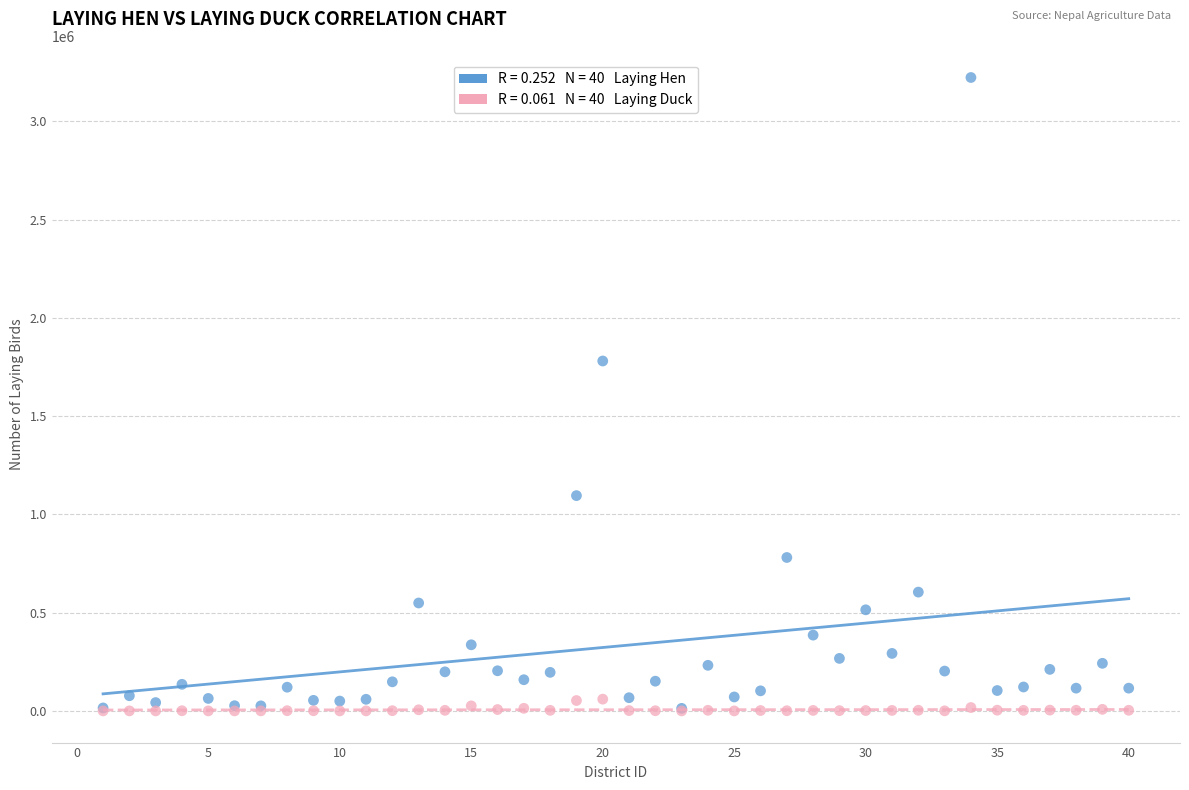

Across all series, what Y value is closest to 1611581?

1780554